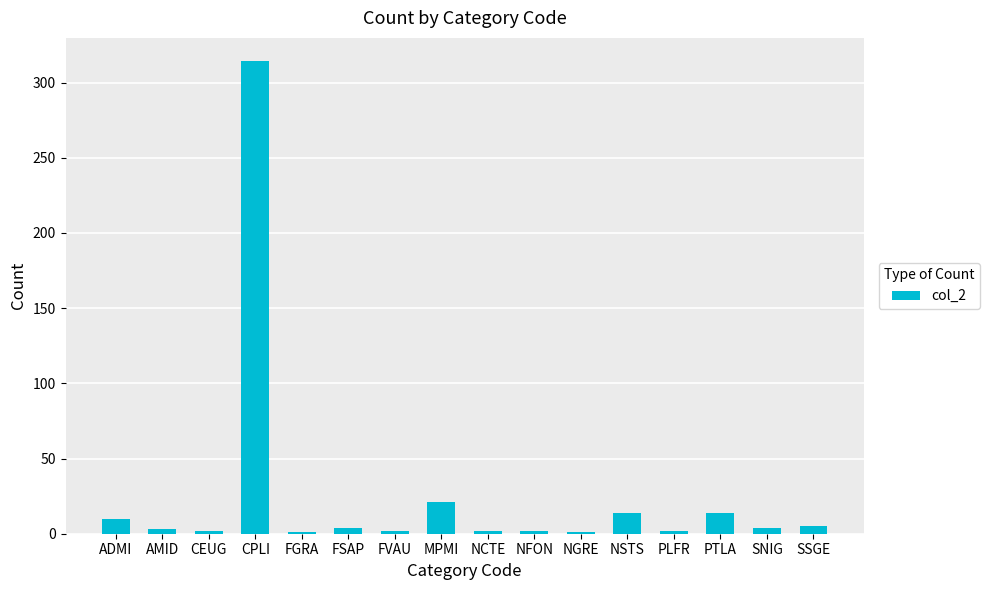

Which label corresponds to the largest value in the chart?

CPLI